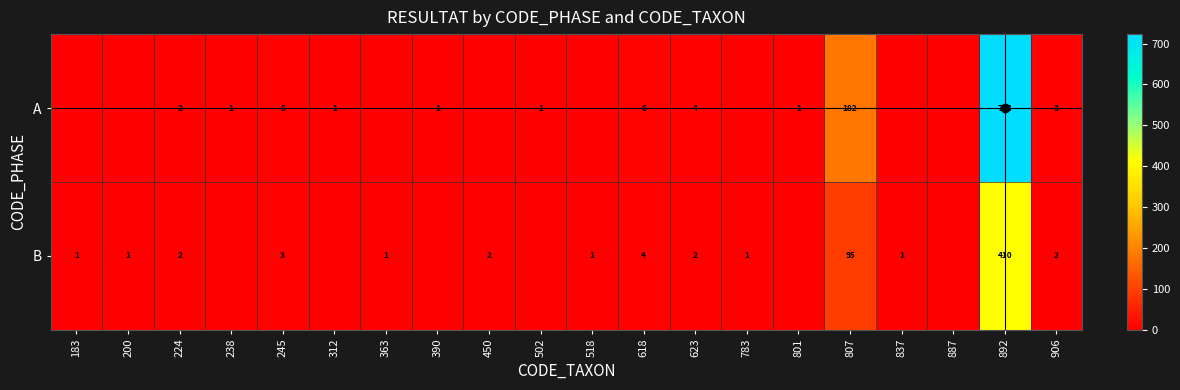

Is the value of B at 183 greater than the value of A at 906?

No